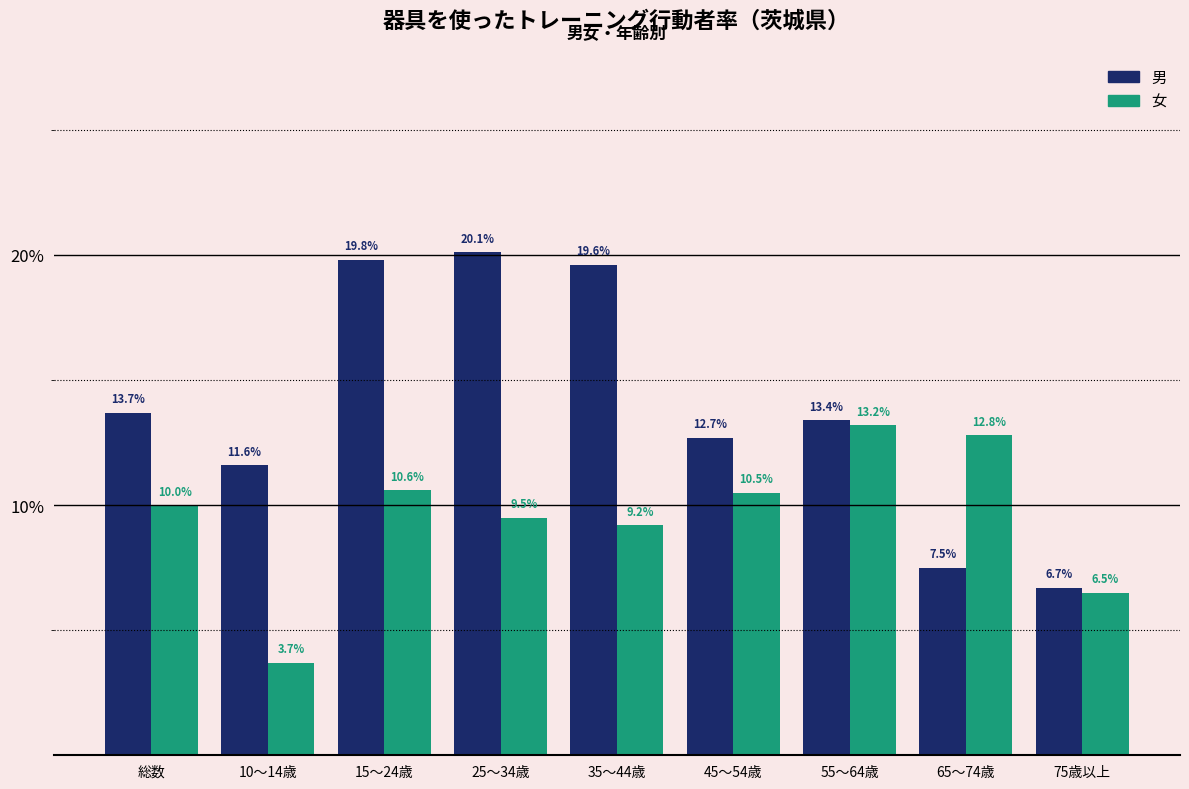

Reading left to right, transcribe all the data shown in this chart.

男: 13.7	11.6	19.8	20.1	19.6	12.7	13.4	7.5	6.7
女: 10.0	3.7	10.6	9.5	9.2	10.5	13.2	12.8	6.5